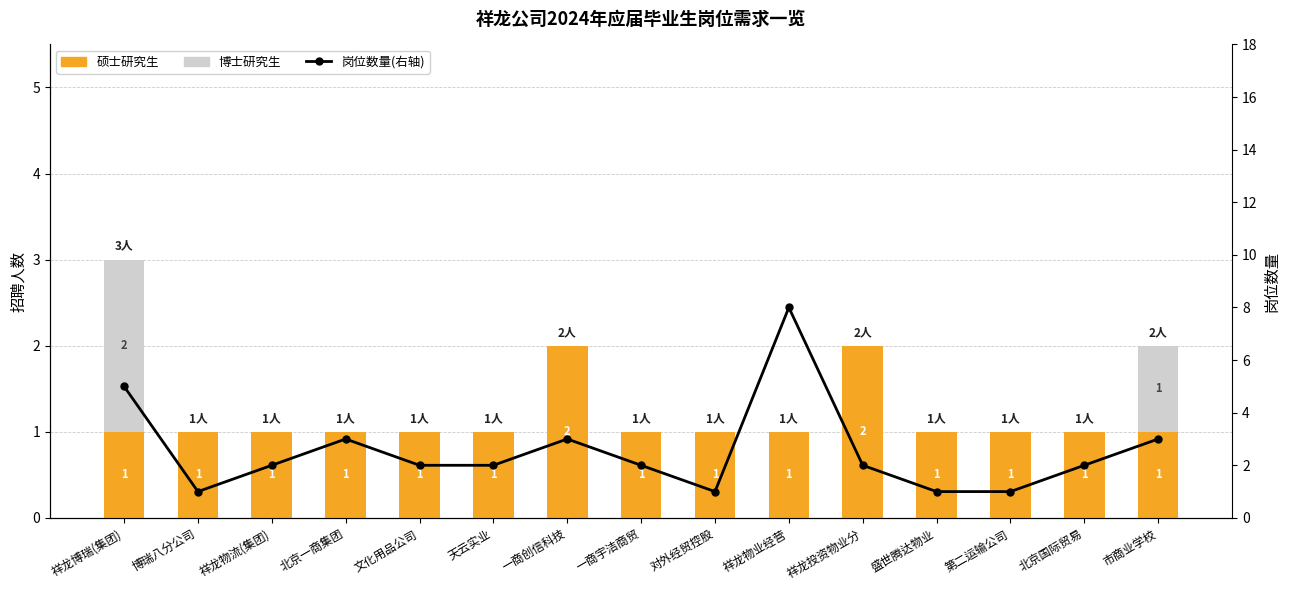

Which label corresponds to the largest value in the chart?

祥龙物业经营